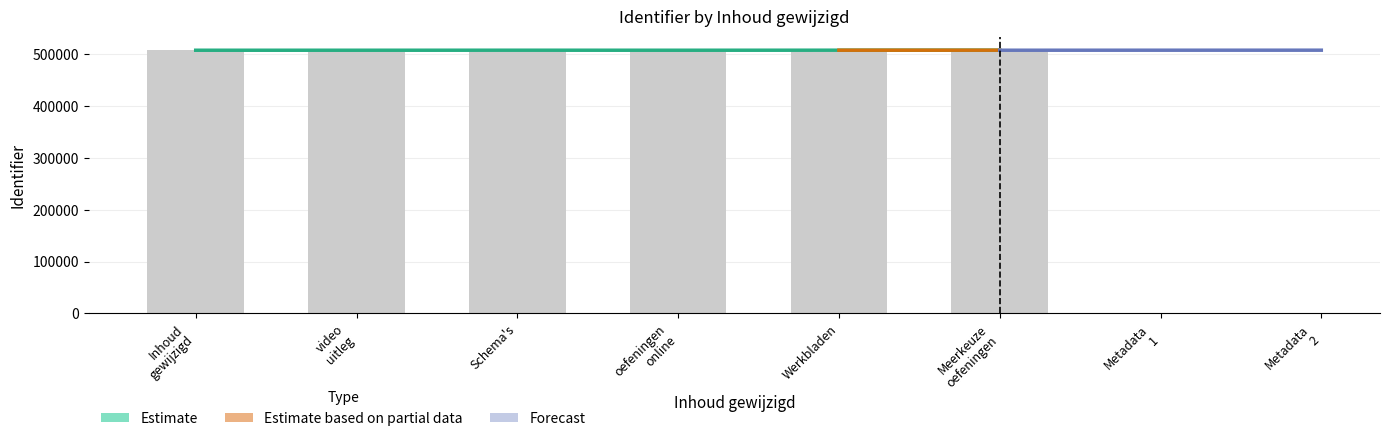

What is the difference between the second highest and second lowest values?

87